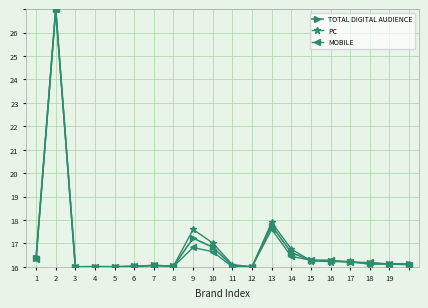

Is this an area chart (filled region under the line)?

No